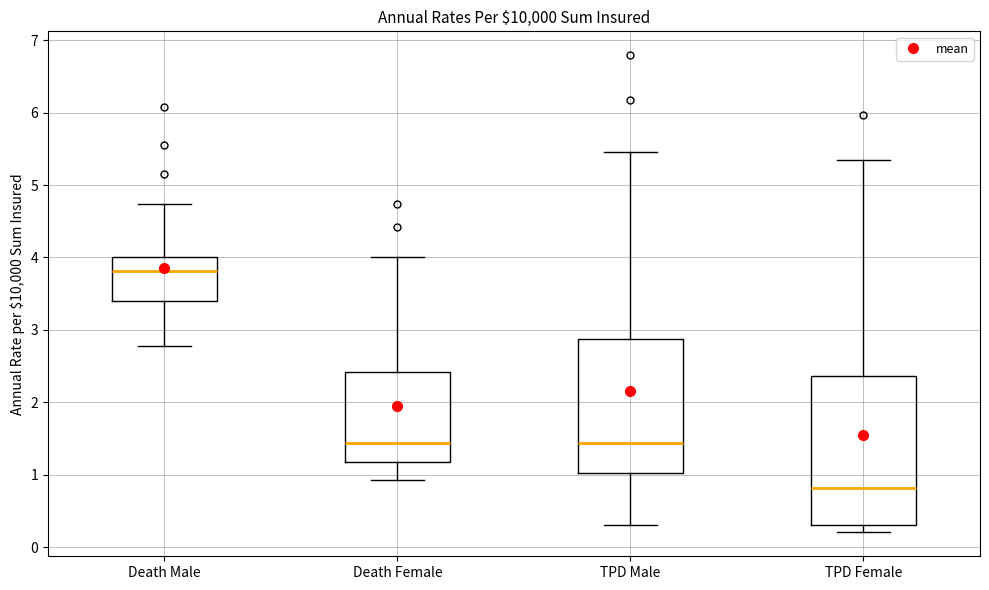

Which box's median line is the lowest?

TPD Female